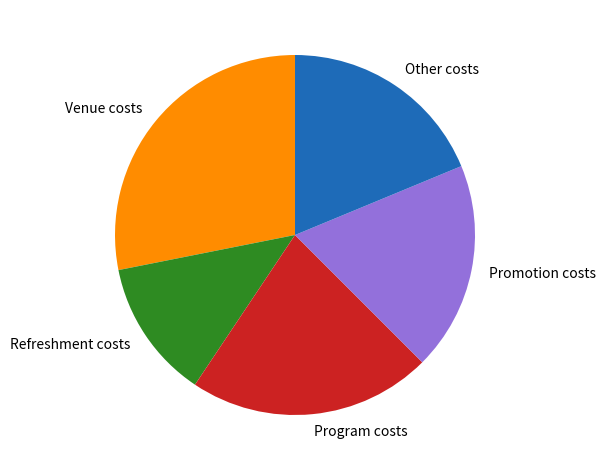

Does Venue costs represent more than half of the total?

No